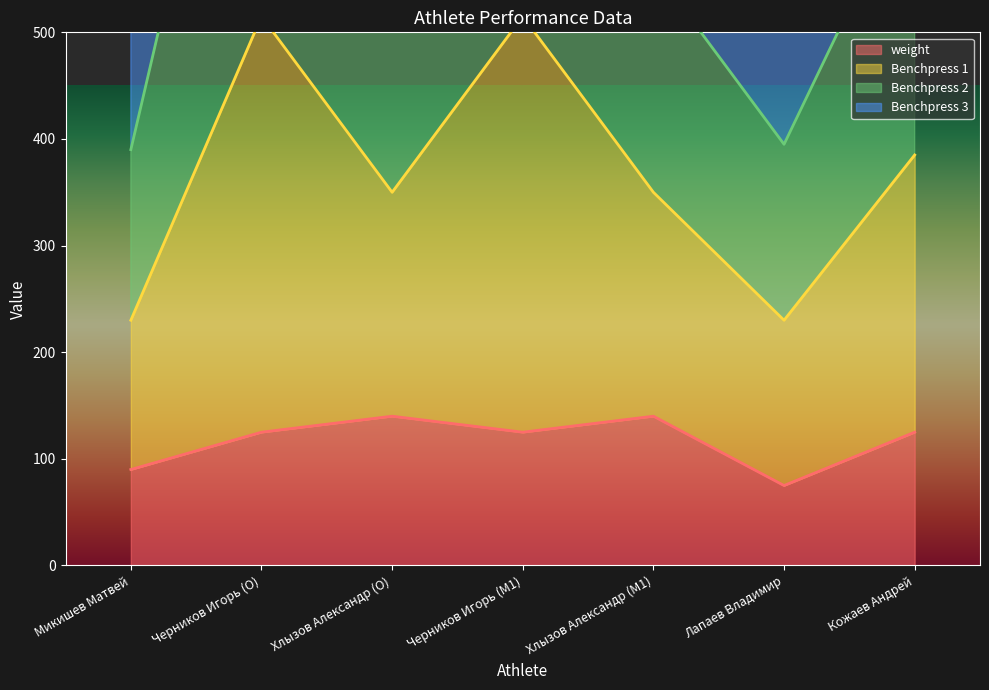

What is the label of the 2nd point from the right?

Лапаев Владимир